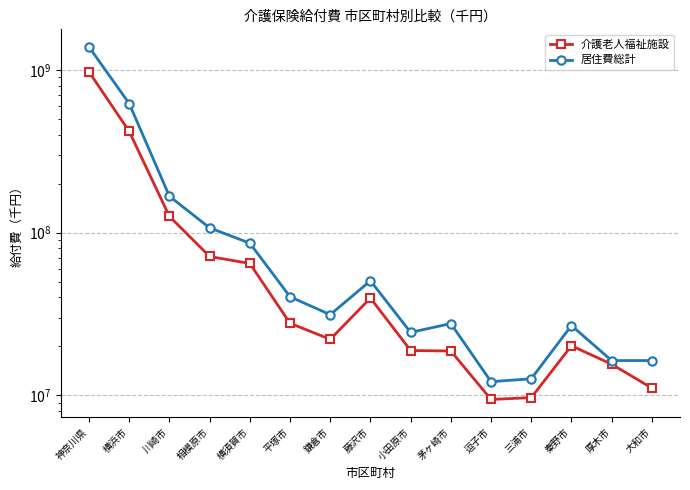

Rank the series by their average value, from highest to lowest.

居住費総計, 介護老人福祉施設